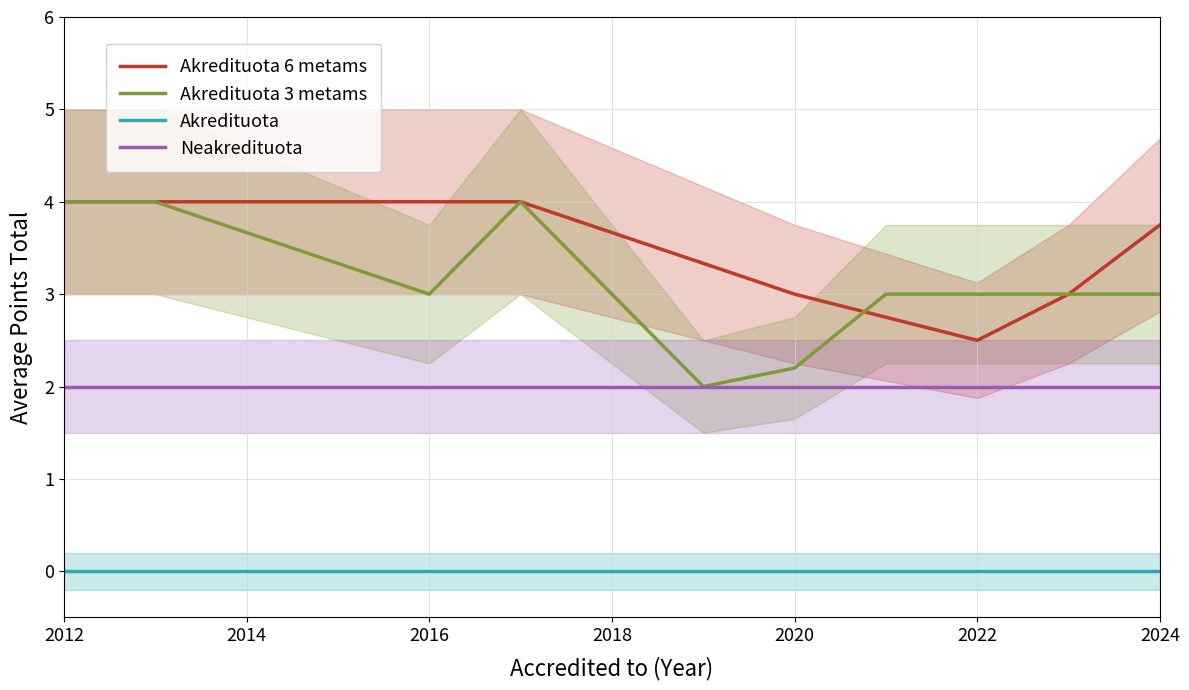

Which category has the lowest value in the Akredituota 6 metams series?

2022